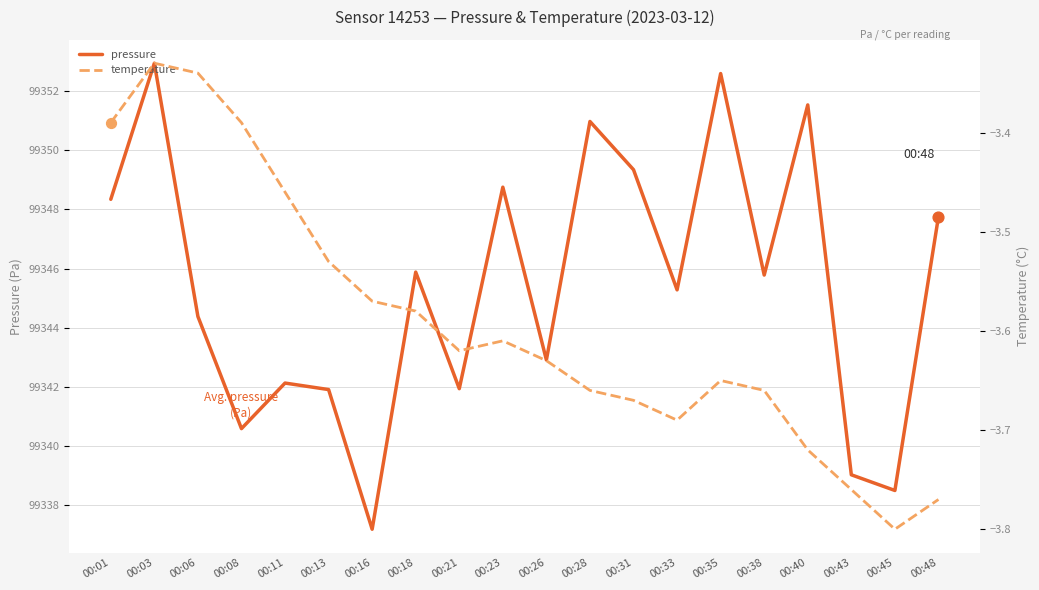

Is the value of temperature at 00:28 greater than the value of pressure at 00:43?

No